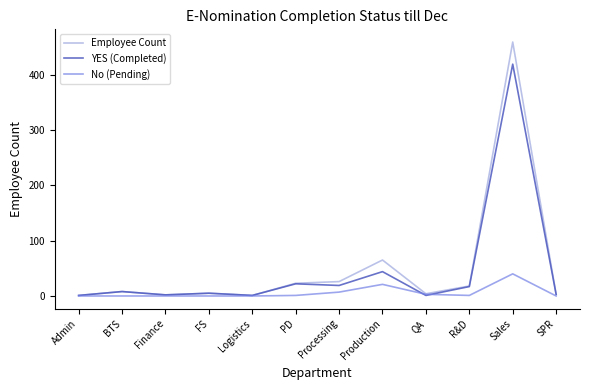

What is the difference between the maximum and minimum values in the YES (Completed) series?

418